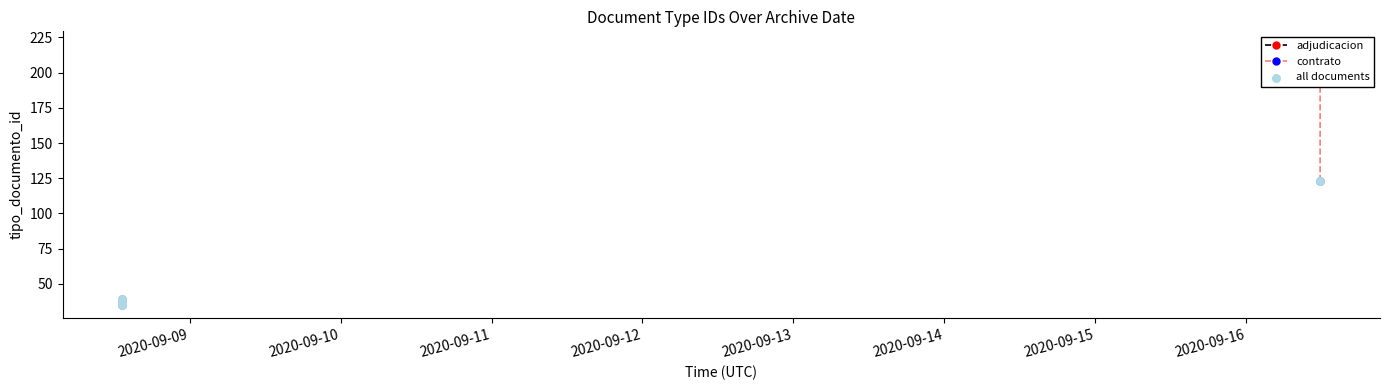

Approximately how many times larger is the value at 2020-09-08 13:18:16 compared to 2020-09-08 13:18:16?

0.9